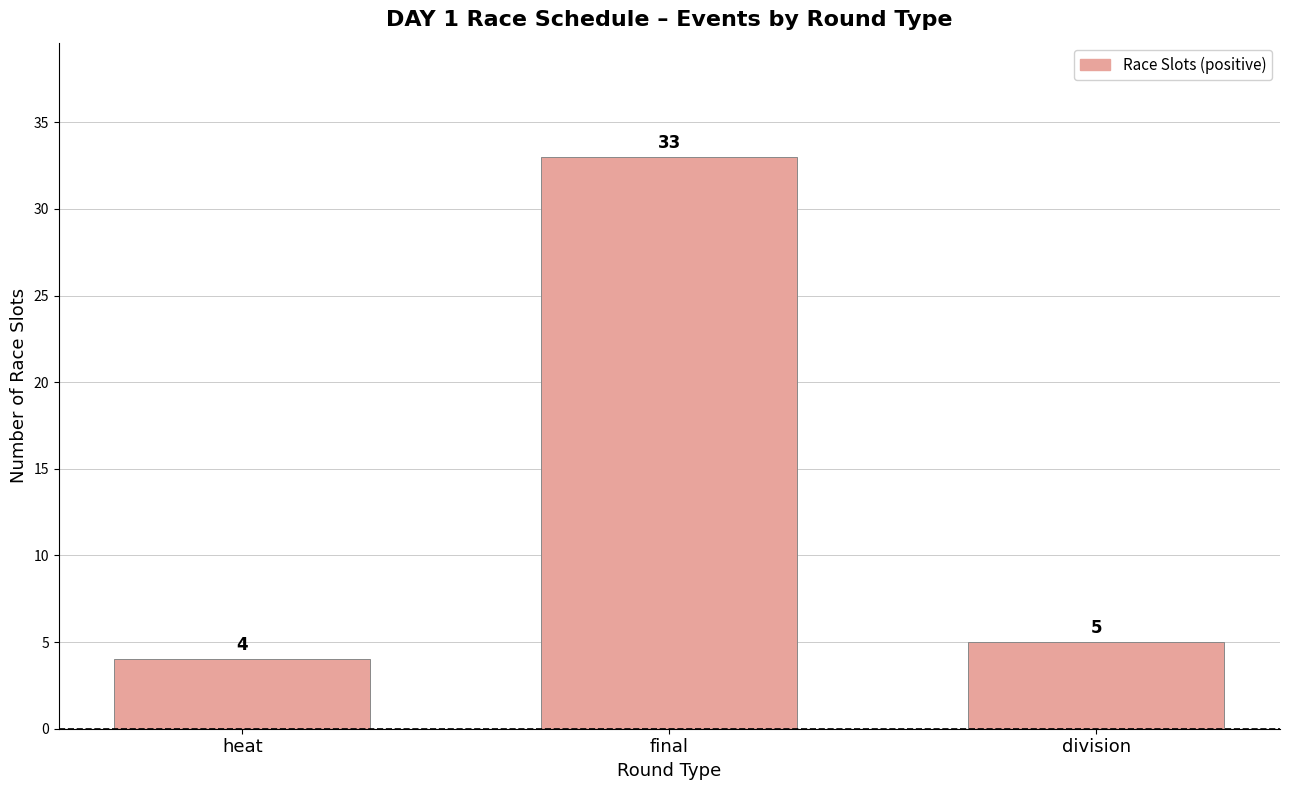

What is the difference between the values at division and heat?

1